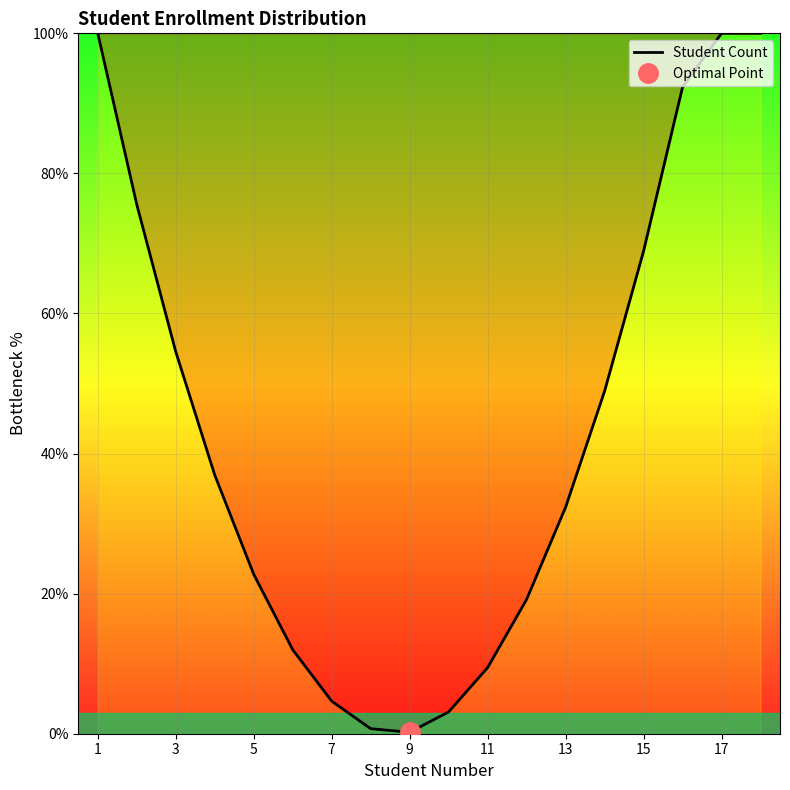

Count the number of data series in this chart.

1